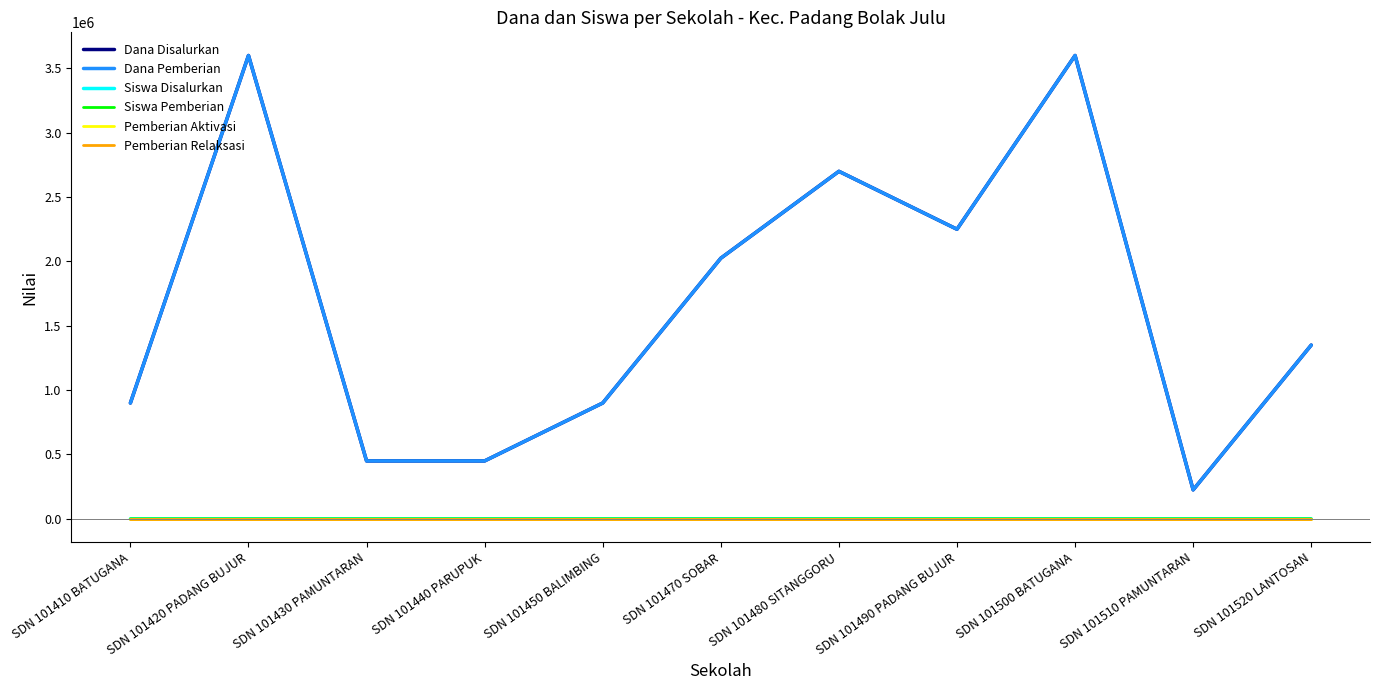

Is this an area chart (filled region under the line)?

No